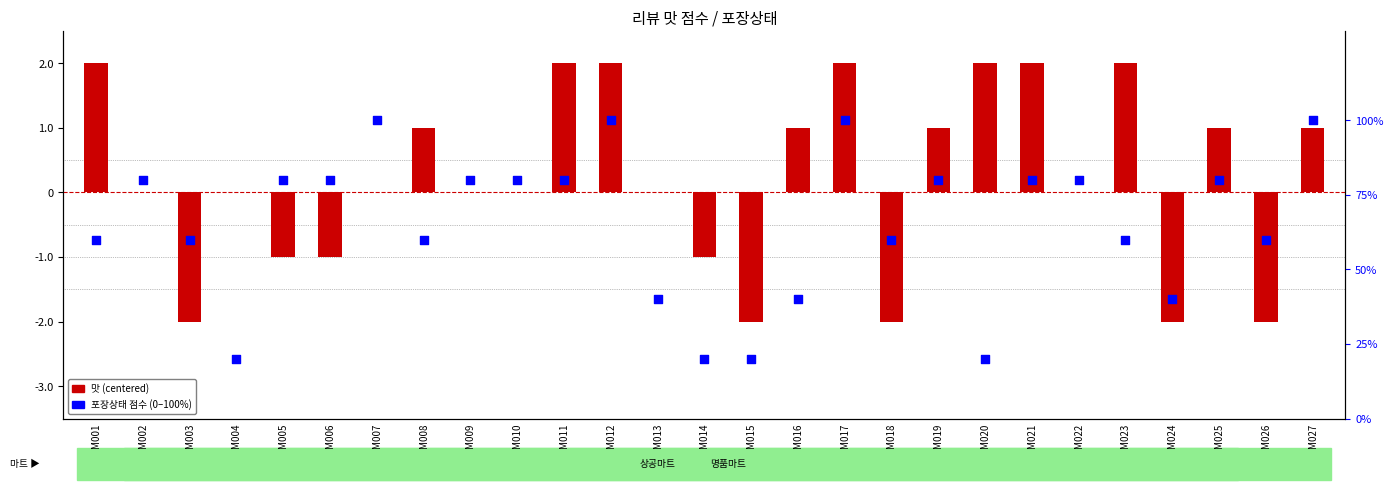

Which series has the largest total across all categories?

포장상태 점수